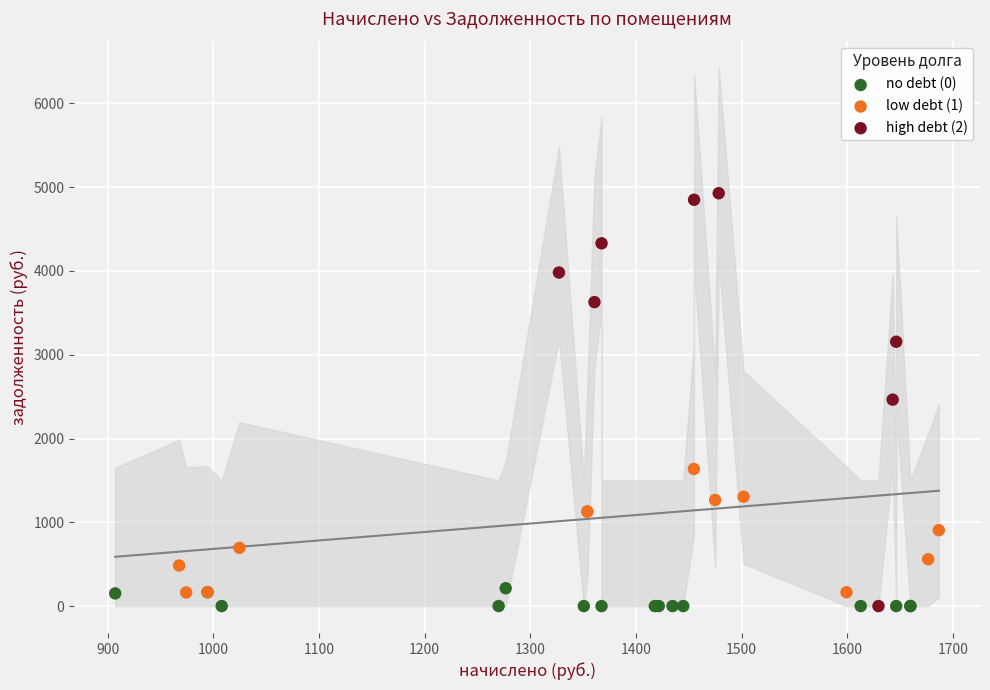

Which series has the widest spread of Y values?

high debt (2)